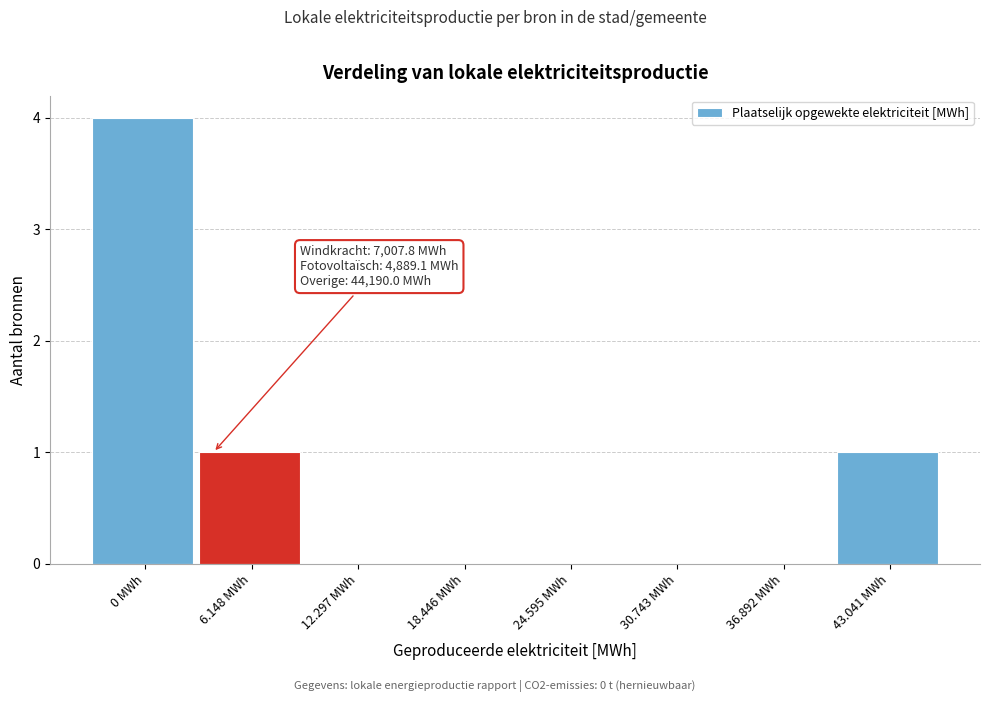

Reading left to right, what are all the values shown in this chart?

0 MWh=4	6.148 MWh=1	12.297 MWh=0	18.446 MWh=0	24.595 MWh=0	30.743 MWh=0	36.892 MWh=0	43.041 MWh=1